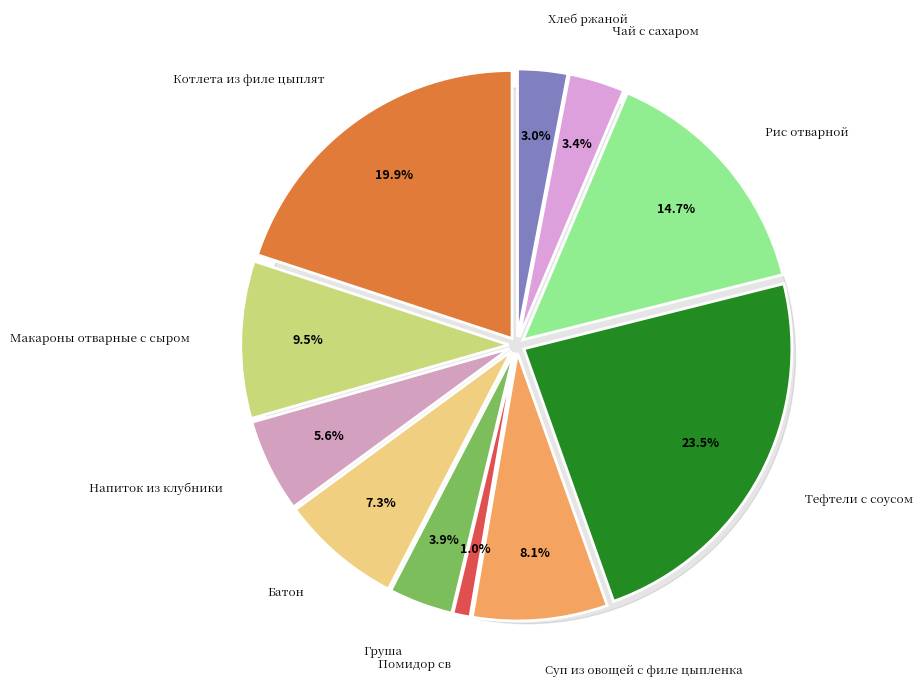

What portion of the pie excludes Рис отварной?

85.3%